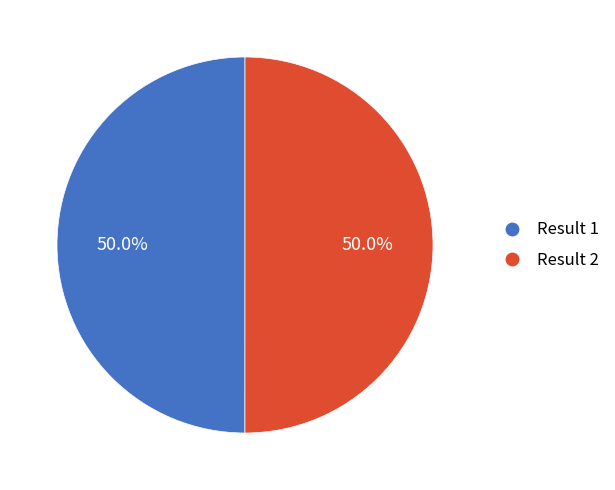

How many slices are in this pie chart?

2